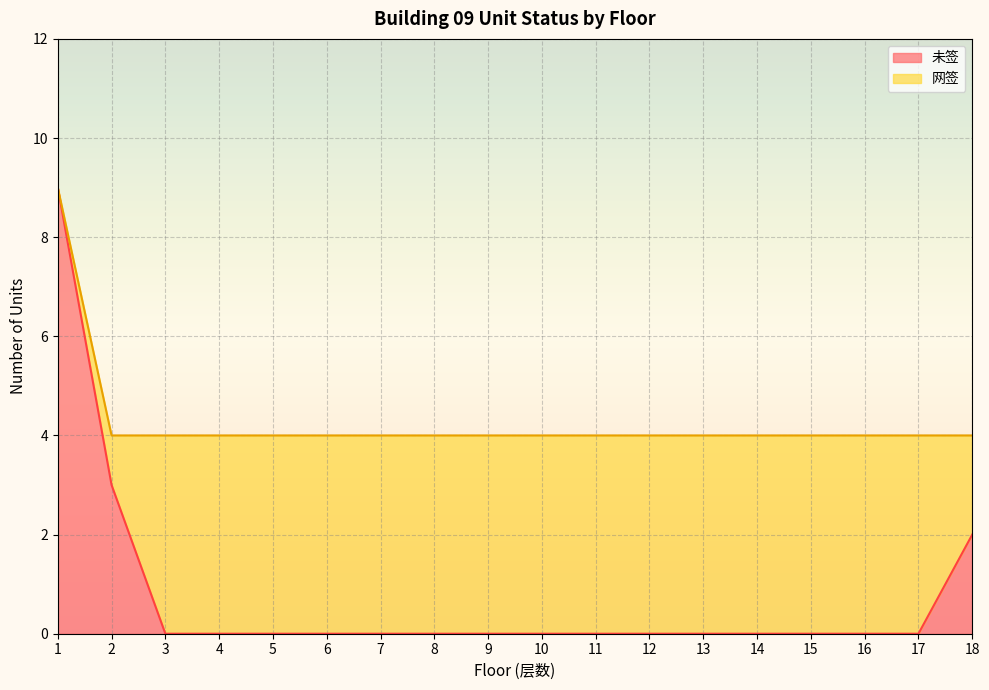

The chart shows a value of 0 at 17. True or false?

True